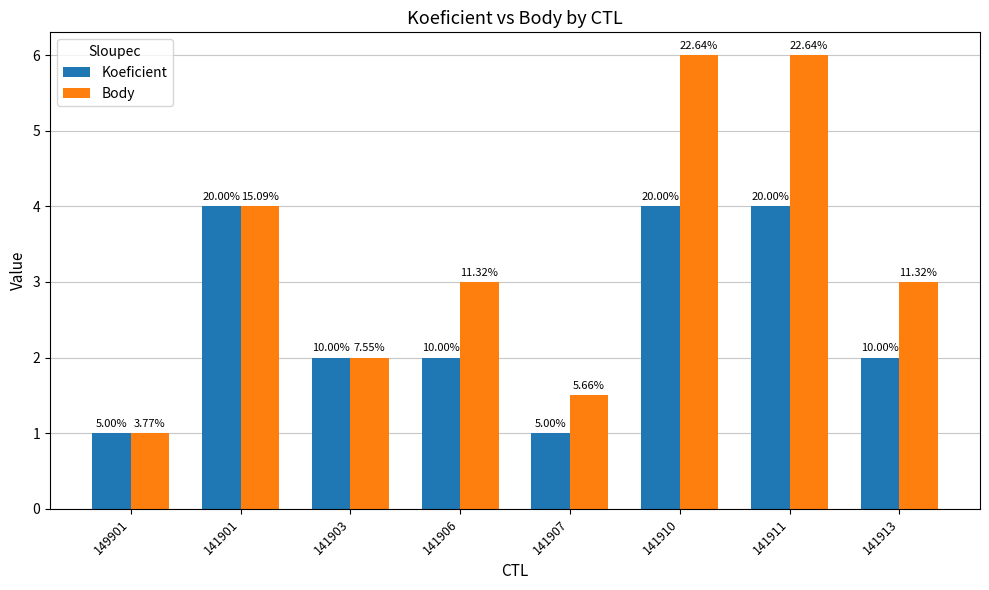

Are the bars horizontal?

No